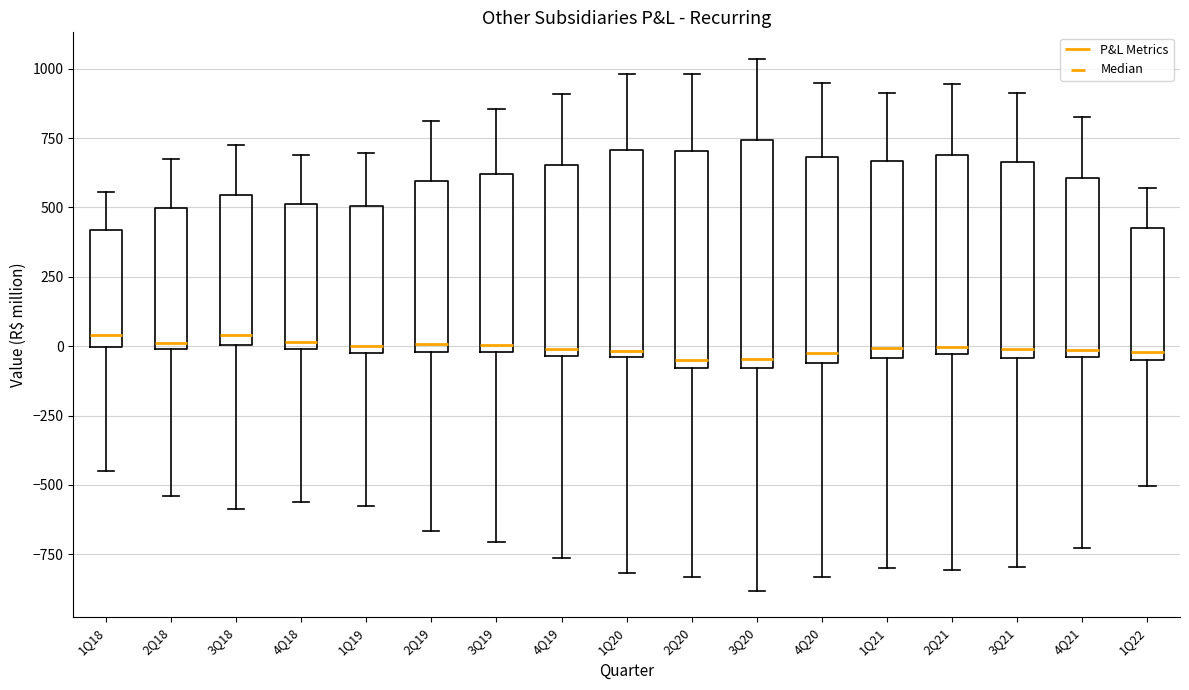

Where does the median line of the box for 2Q21 sit on the y-axis? The values are not printed on the chart, so give them approximately, as read against the axis.

0